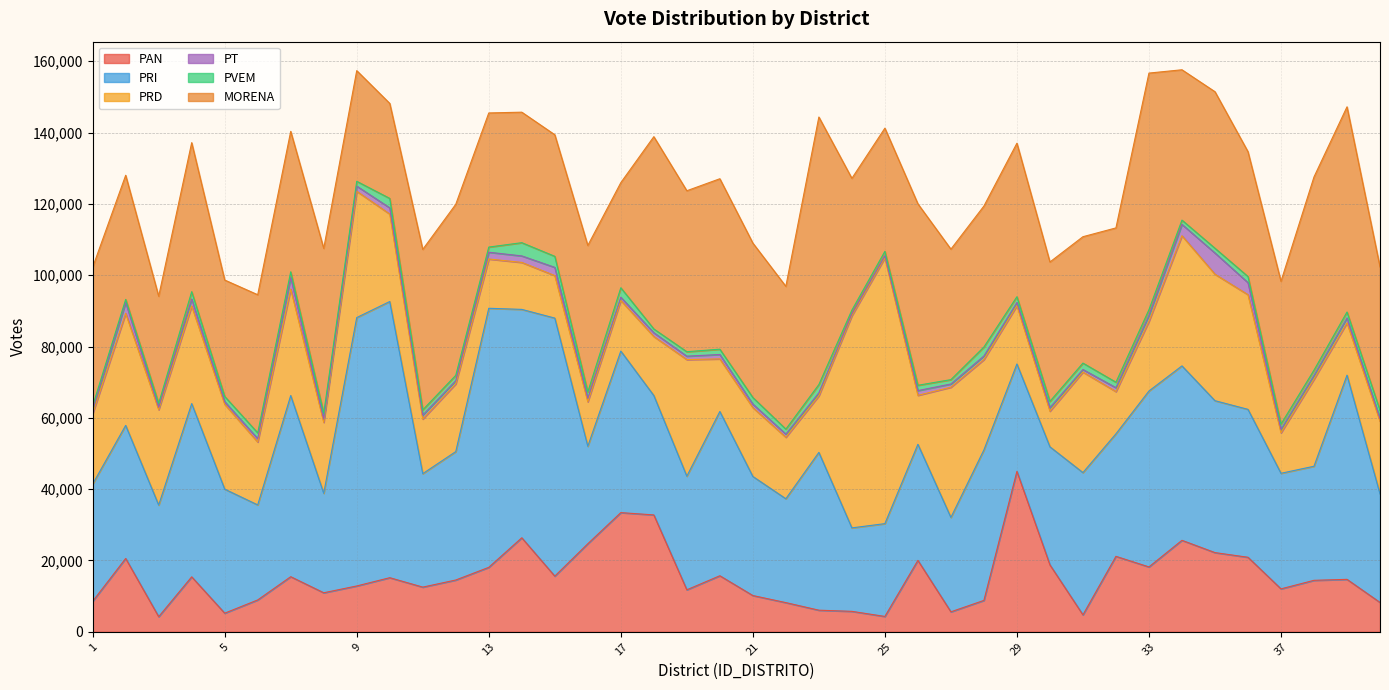

Reading left to right, list all the values displayed in this chart.

PAN: 8557	20569	4244	15415	5230	8937	15455	10948	12858	15176	12534	14524	18079	26365	15615	24690	33426	32779	11778	15722	10172	8188	6063	5739	4310	20028	5603	8810	44993	18773	4758	21163	18196	25657	22213	20905	12044	14440	14711	8235
PRI: 32873	37316	31296	48594	34780	26650	50805	27892	75264	77445	31816	36008	72650	64051	72362	27345	45303	33484	31865	46061	33394	29126	44250	23409	26025	32553	26474	42193	30123	33104	39891	34354	49328	48914	42600	41479	32409	31992	57260	30427
PRD: 19739	31427	26745	27365	23791	17638	29863	19894	35414	24535	15314	19000	13818	13174	11920	12480	14199	16551	32699	14750	19302	17246	15874	59475	74547	13732	36511	25343	16340	9994	28192	11853	19541	36499	35467	32161	11360	24404	14682	20363
PT: 1067	3039	666	1952	755	955	3243	916	1452	1741	1121	908	1900	1823	2305	987	904	1063	959	1238	1000	879	828	601	599	1332	910	994	909	1001	717	1091	1680	3185	5954	3373	978	1072	1376	787
PVEM: 1100	866	1115	2052	1447	1608	1590	1634	1345	2643	1457	1486	1443	3712	3096	1757	2647	1050	1246	1487	1836	1402	2321	979	1211	1491	1220	2527	1603	1752	1799	1535	1583	1197	1332	1716	1466	1474	1654	2289
MORENA: 38889	34809	30035	41795	32647	38739	39385	46234	31039	26640	44996	47958	37615	36598	34096	41084	29477	53925	45142	47797	43308	40036	75031	36964	34549	50883	36590	39529	43050	39089	35444	43273	66356	42161	43895	35008	40025	54182	57538	40225